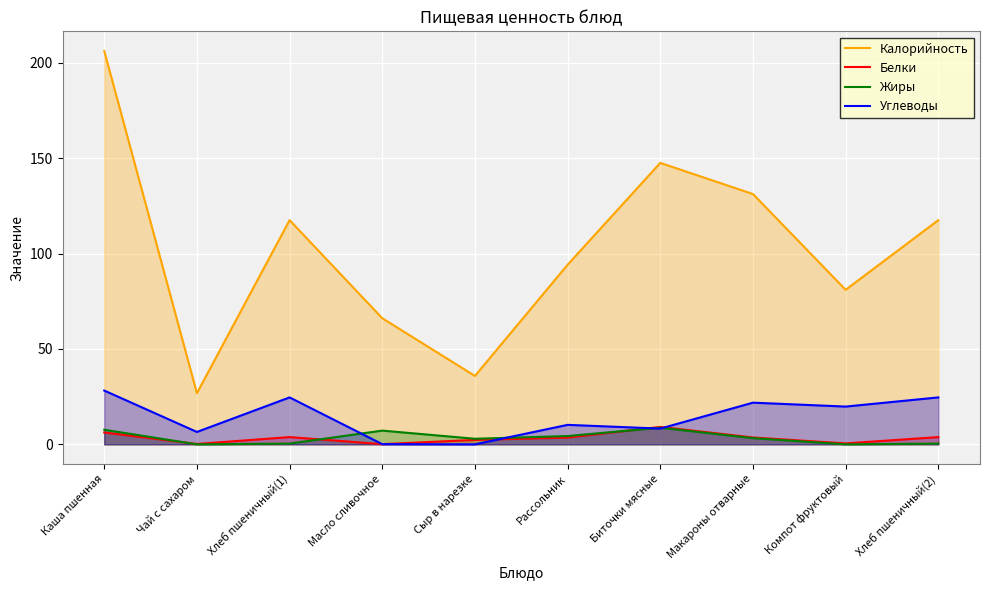

What is the label of the 9th point from the right?

Чай с сахаром